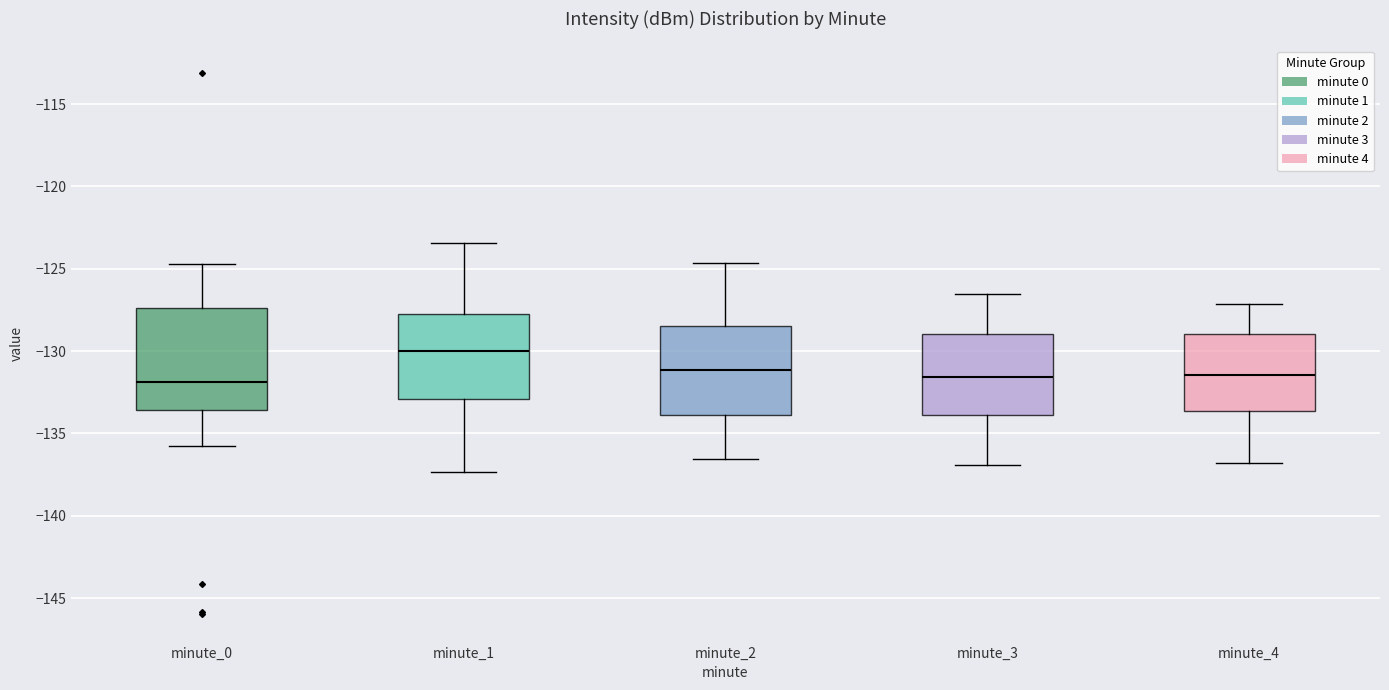

Reading left to right, transcribe this box plot: for each box, give where its median line is, the range the box spans, and where its two whiskers end, as read against the y-axis. The values are not printed on the chart, so give them approximately, as read against the axis.

minute_0: median -132.0, box -133.5 to -127.5, whiskers -135.5 to -124.5
minute_1: median -130.0, box -133.0 to -128.0, whiskers -137.5 to -123.5
minute_2: median -131.0, box -134.0 to -128.5, whiskers -136.5 to -124.5
minute_3: median -131.5, box -134.0 to -129.0, whiskers -137.0 to -126.5
minute_4: median -131.5, box -133.5 to -129.0, whiskers -137.0 to -127.0